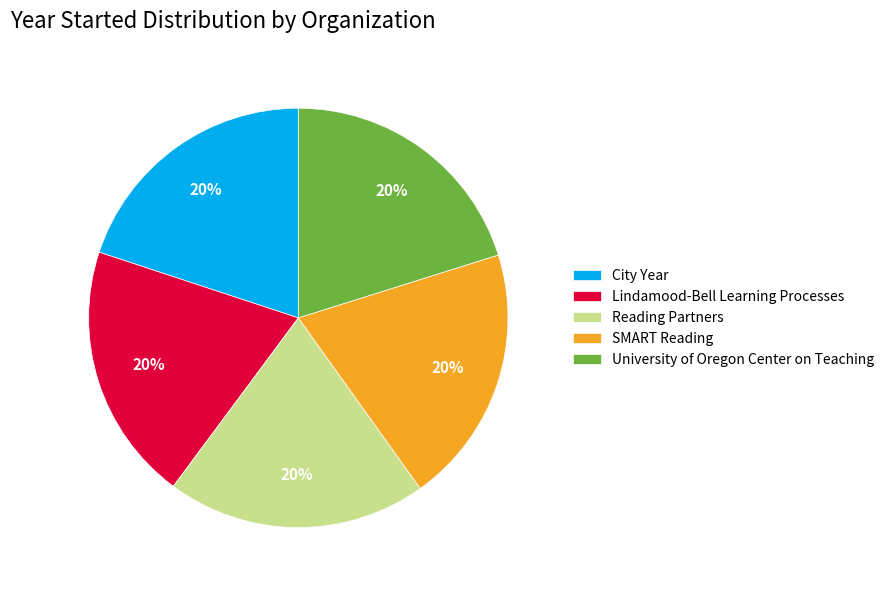

To the nearest percent, what percentage of the pie is Lindamood-Bell Learning Processes?

20%